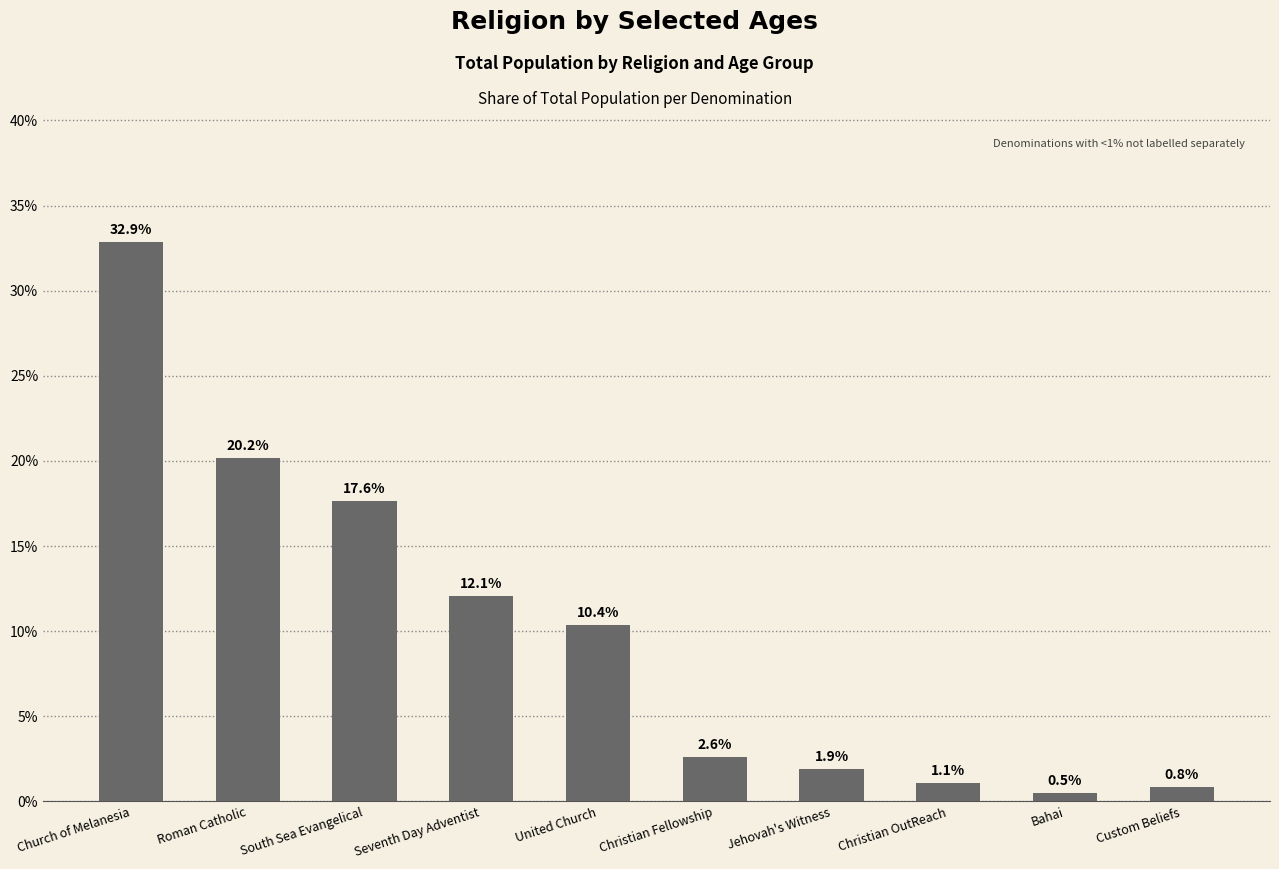

List the labels in order of value, smallest first.

Bahai, Custom Beliefs, Christian OutReach, Jehovah's Witness, Christian Fellowship, United Church, Seventh Day Adventist, South Sea Evangelical, Roman Catholic, Church of Melanesia